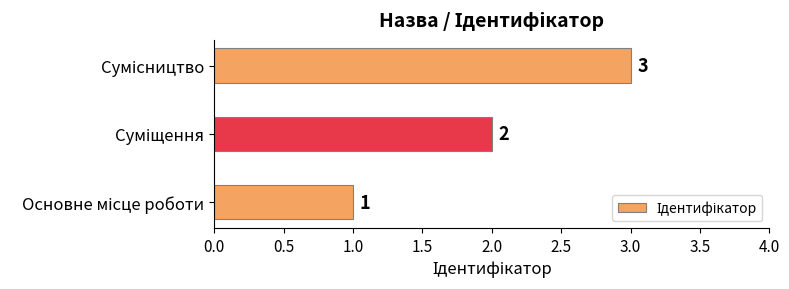

Are the bars horizontal?

Yes